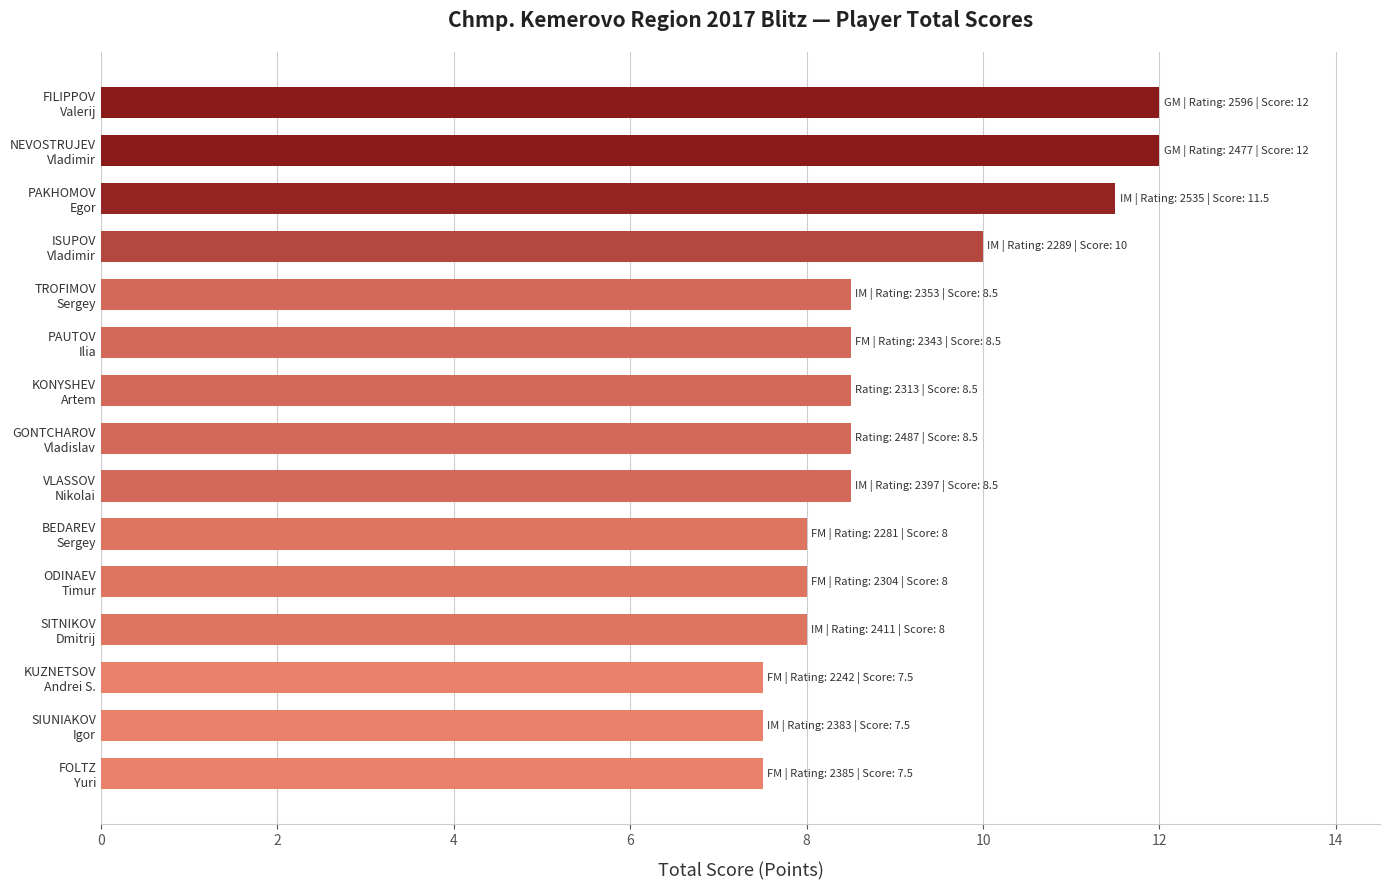

What is the maximum value shown in the chart?

12.0